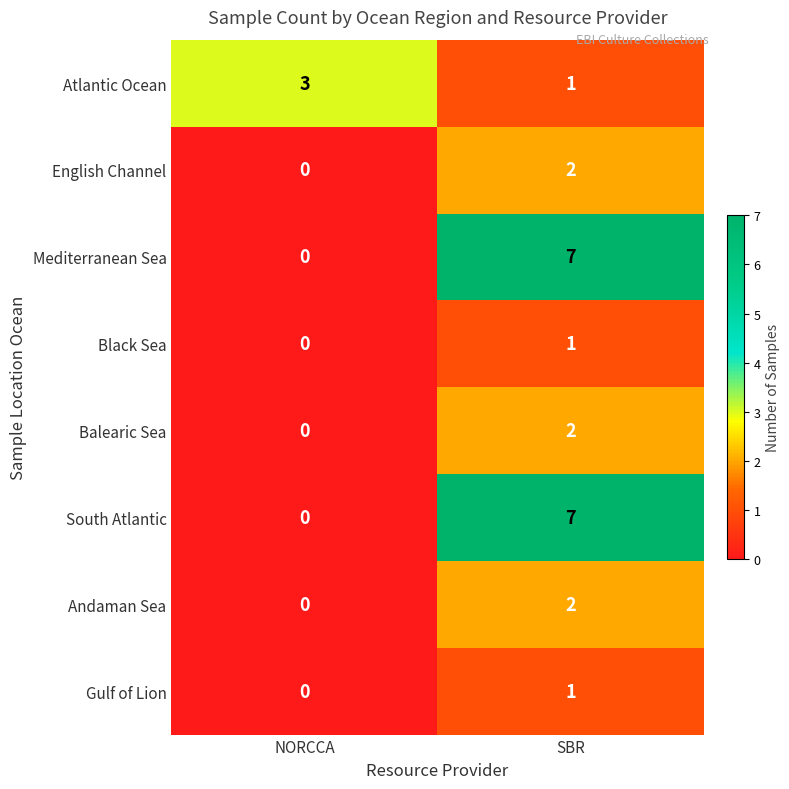

True or false: English Channel has a value of 2 at SBR.

True